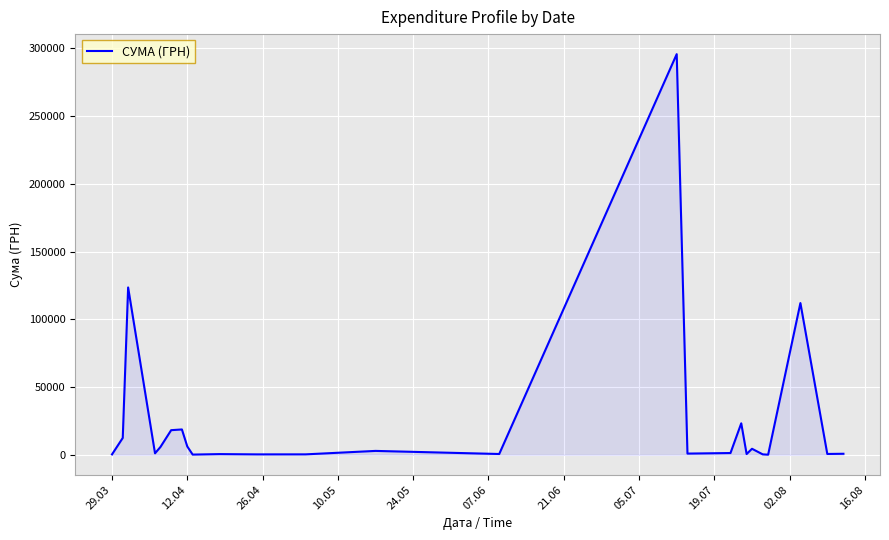

What is the difference between the maximum and minimum values?

295540.8